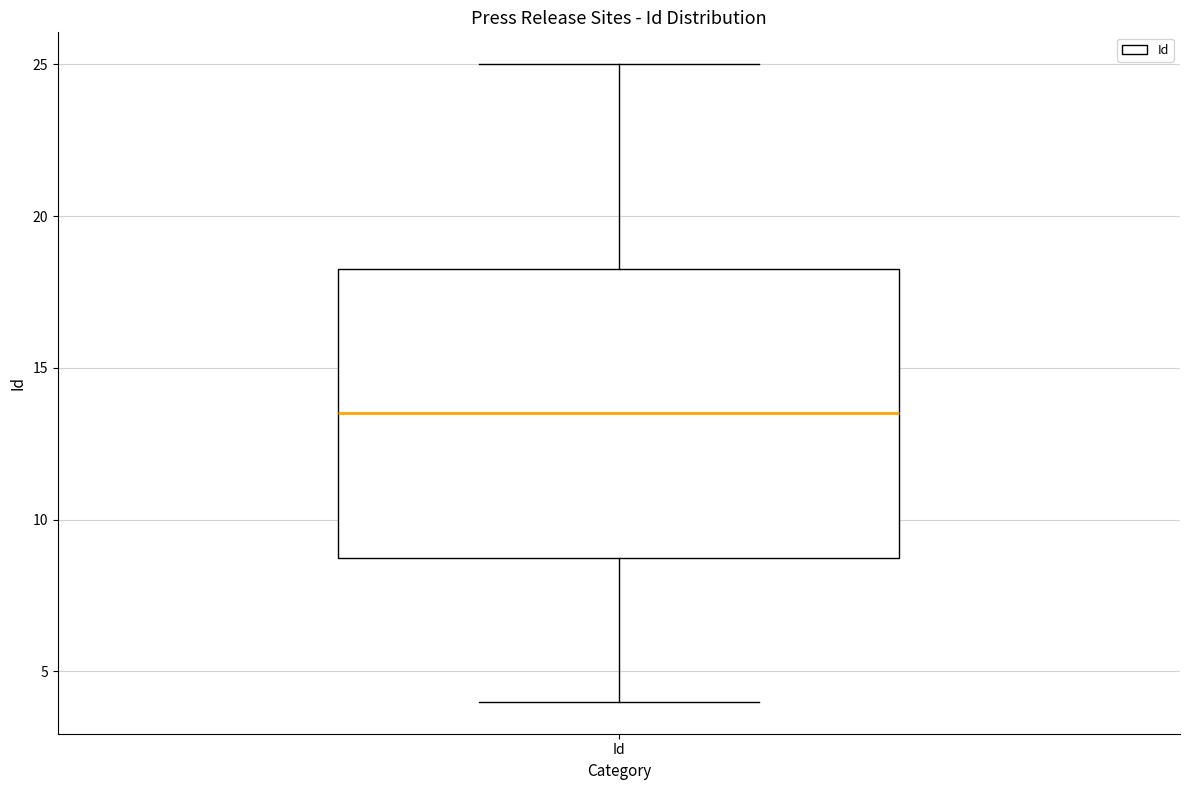

Transcribe this box plot: give where the median line is, the range the box spans, and where the two whiskers end, as read against the y-axis. The values are not printed on the chart, so give them approximately, as read against the axis.

median 13.5, box 9.0 to 18.5, whiskers 4.0 to 25.0